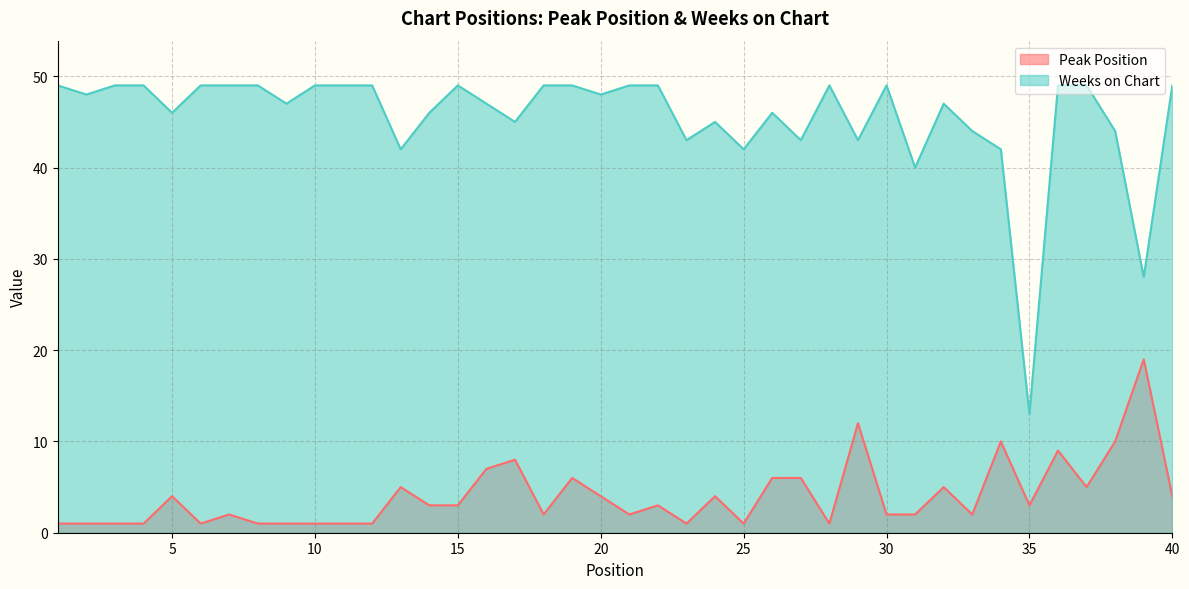

How many categories are shown in the chart?

40